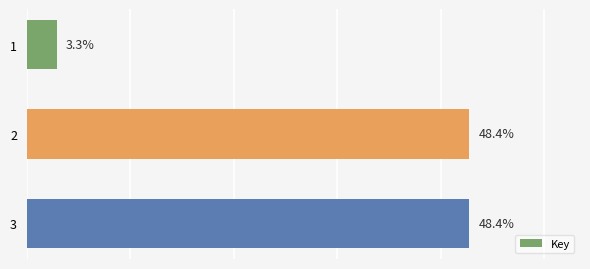

Is it true that the value at 1 is 1368631104?

False